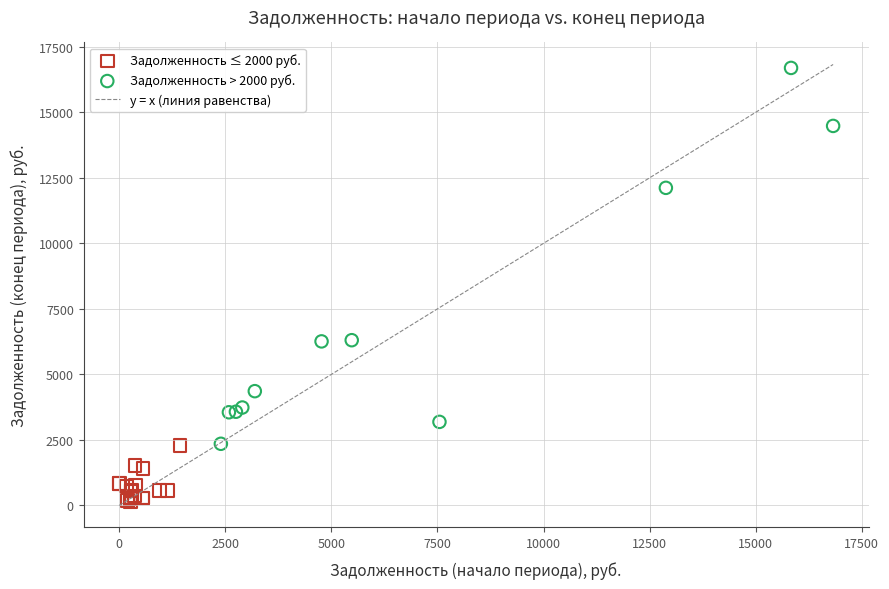

Which series has the largest Y range (max minus min)?

Задолженность > 2000 руб.